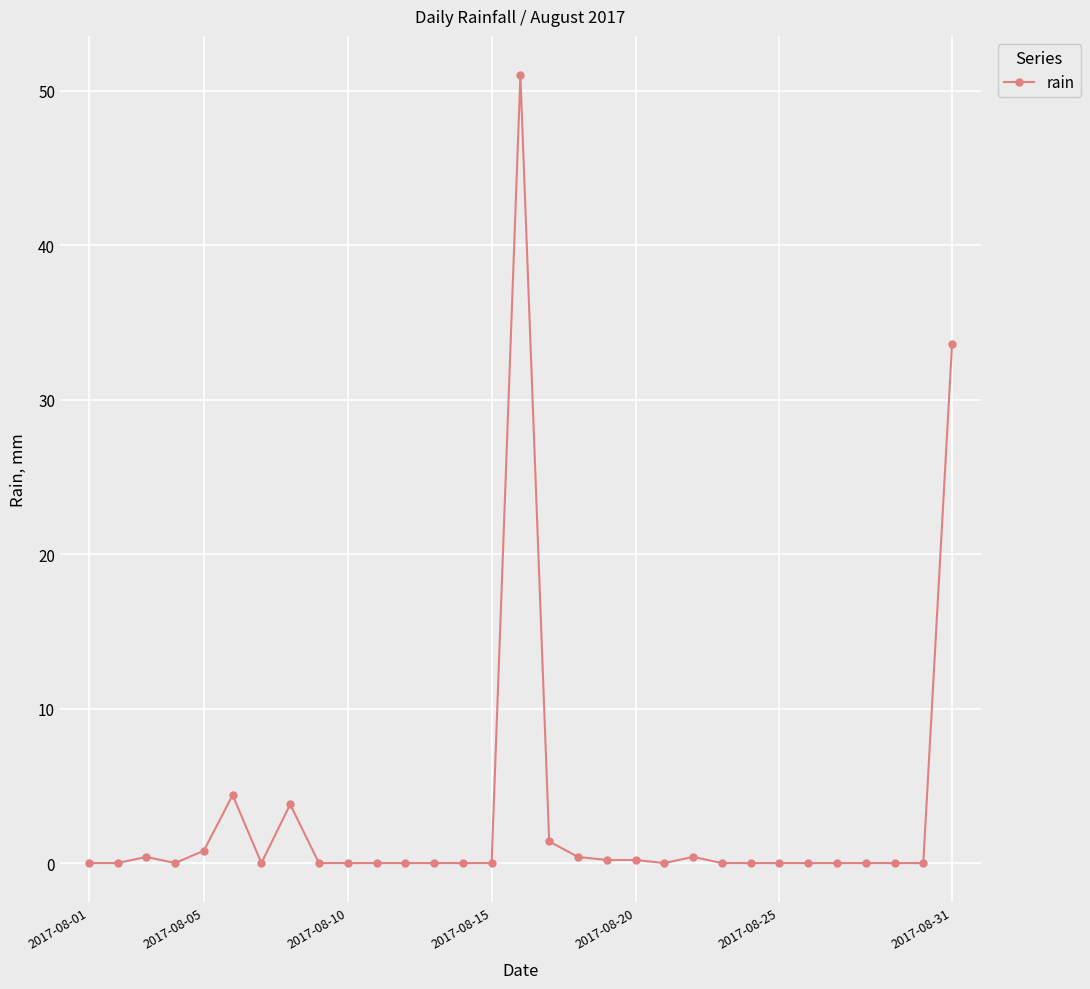

True or false: the data has more than 1 interior local peaks.

True